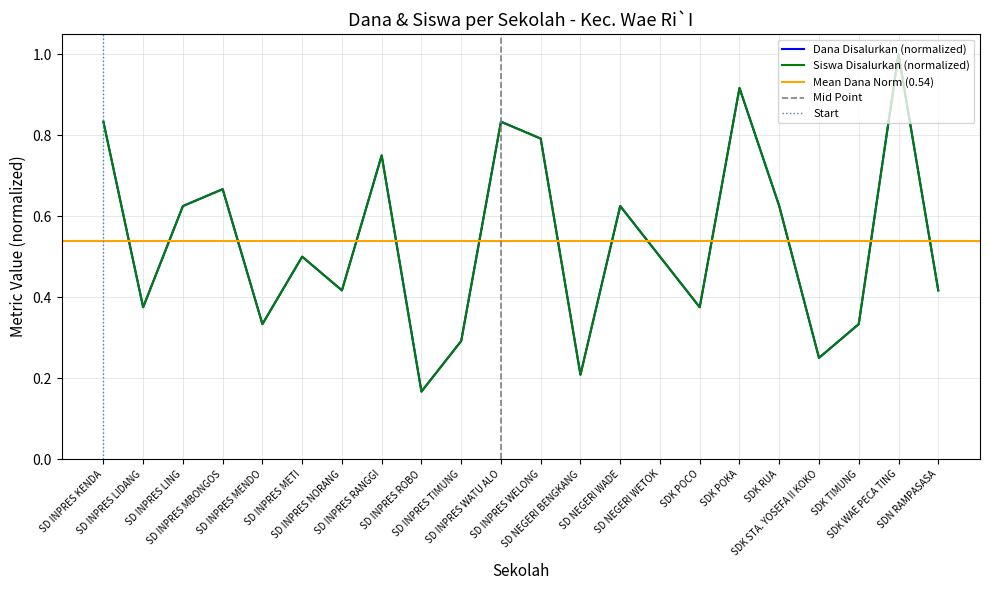

At which category is the sum across all series the highest?

SDK WAE PECA TING